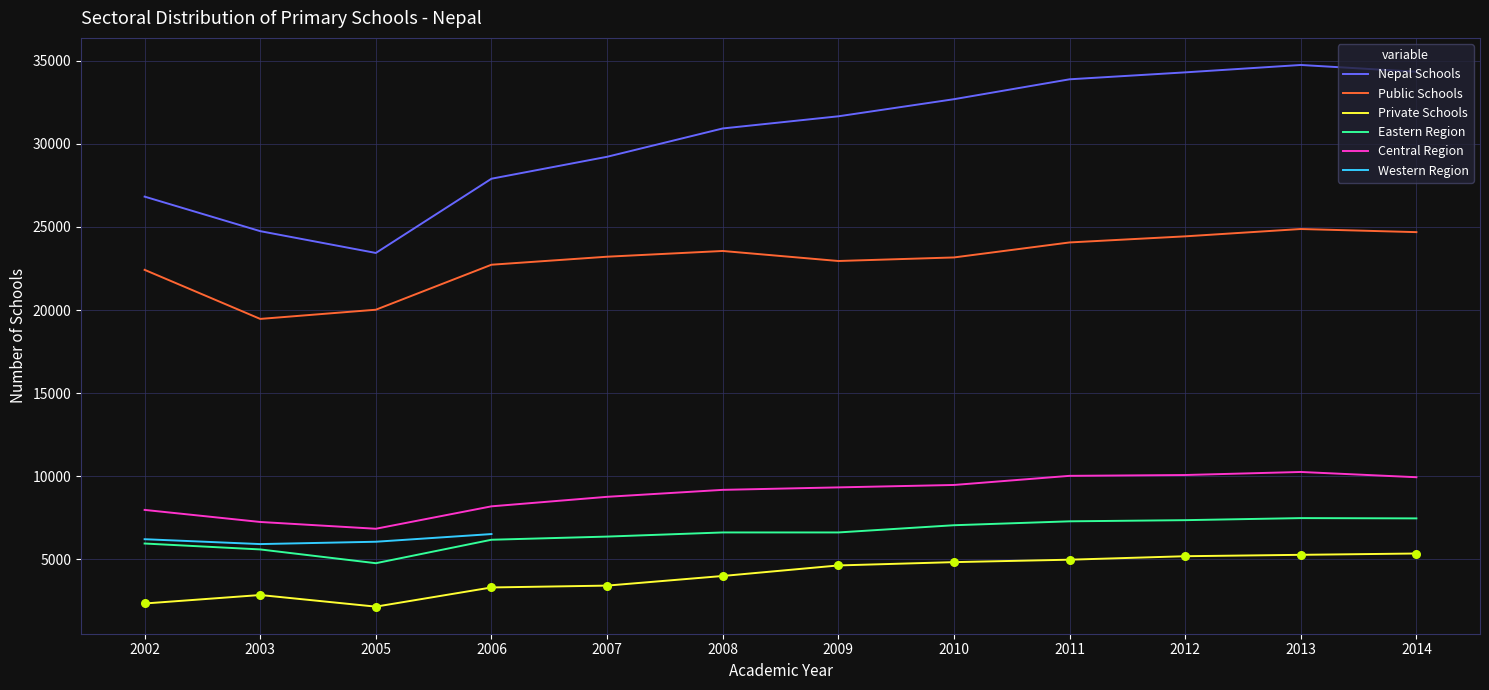

At how many categories does at least one series exceed 21768?

12